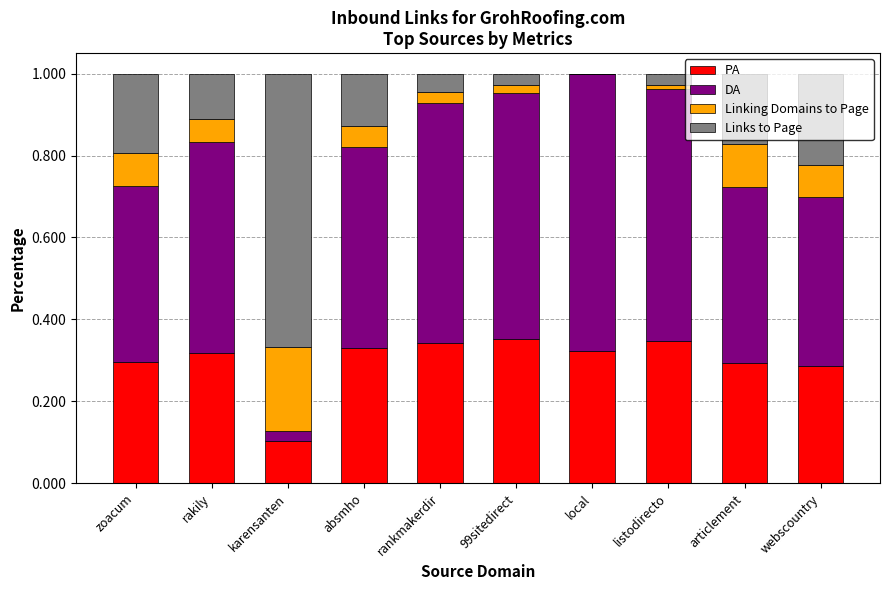

Count the number of categories in the chart.

10